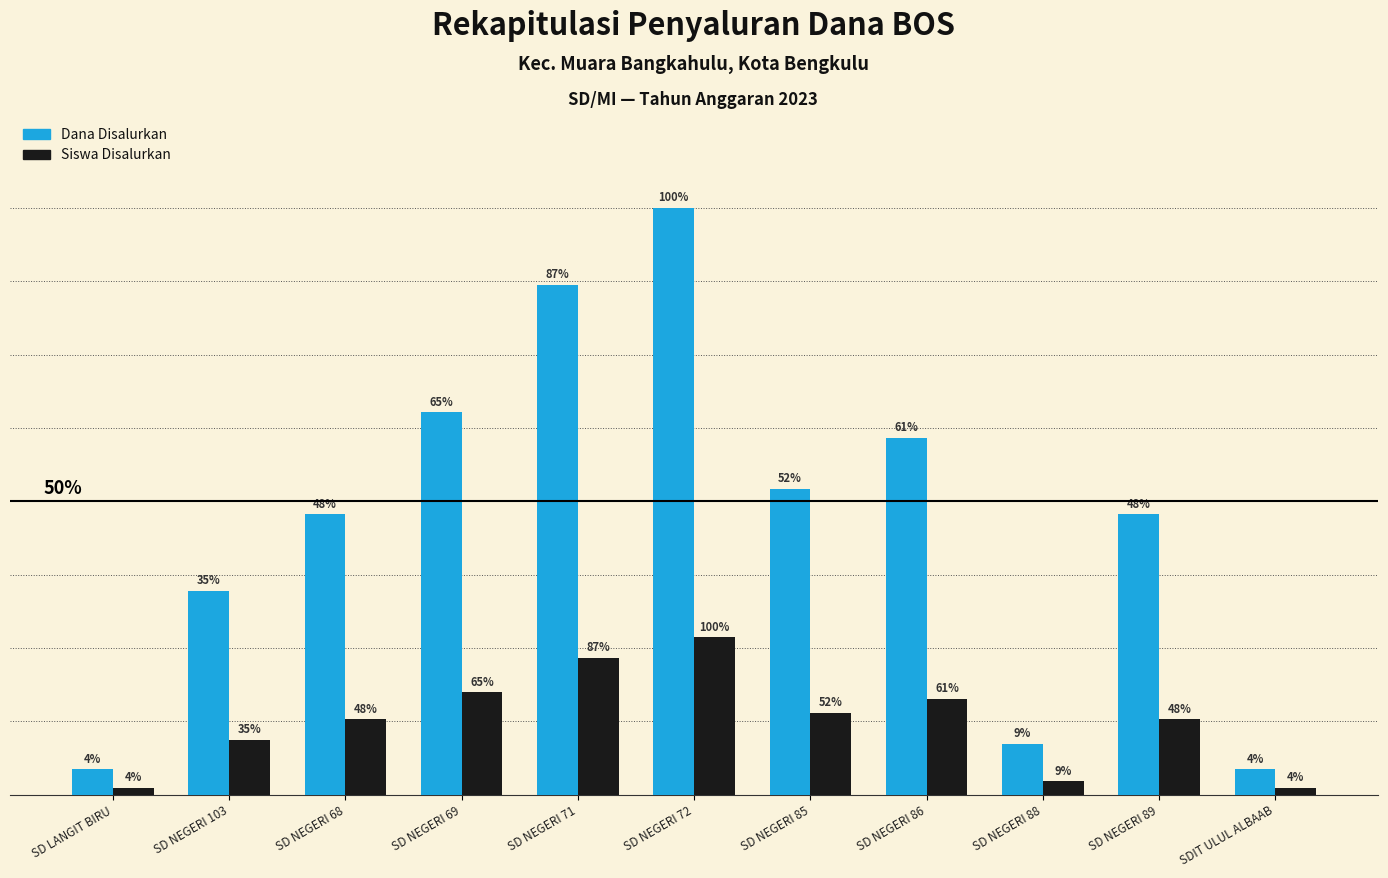

What is the label of the 6th bar from the right?

SD NEGERI 72